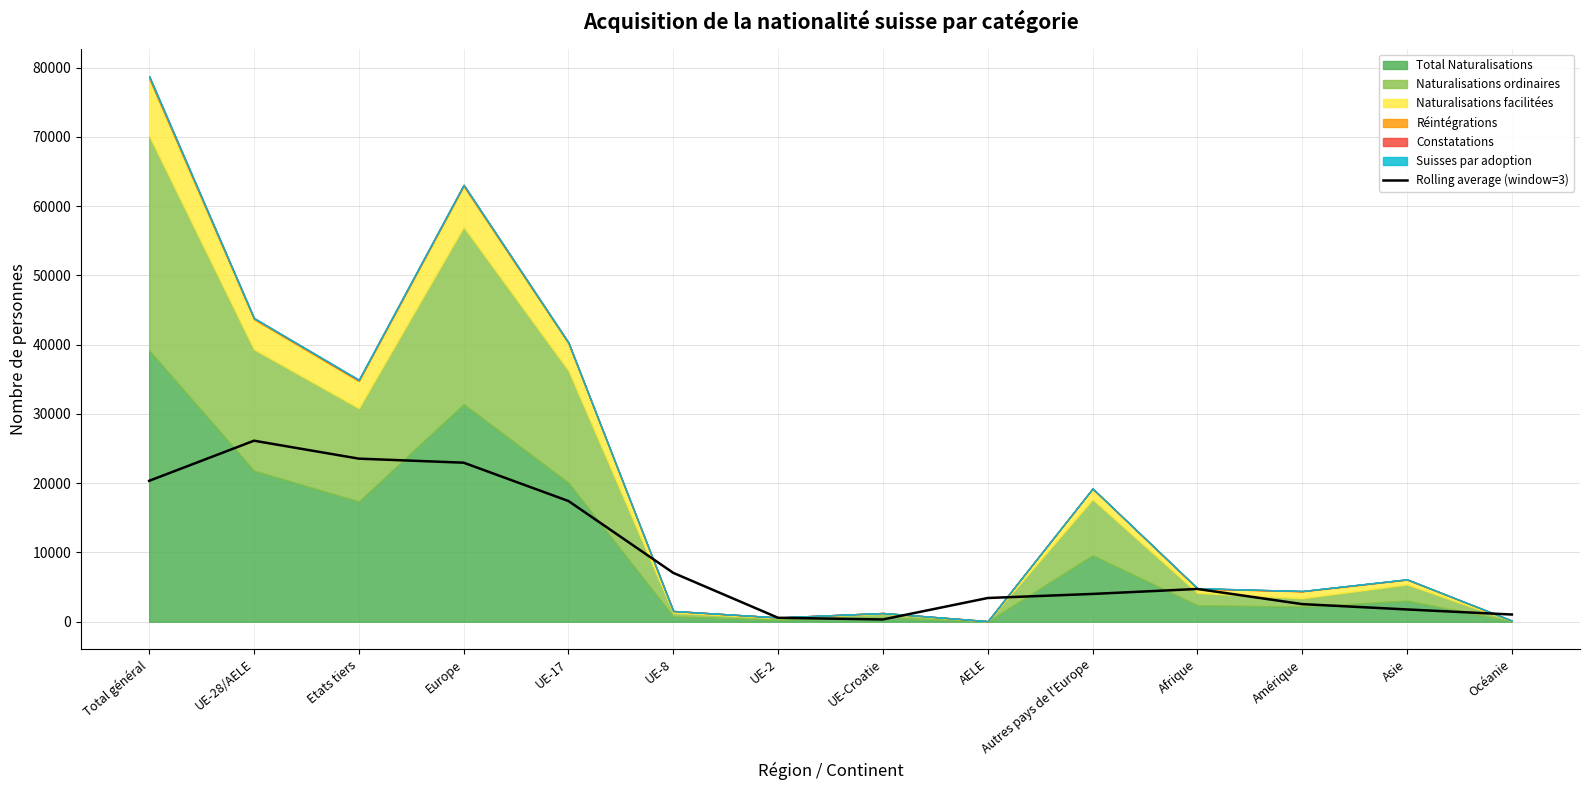

What is the sum of the values at Etats tiers and AELE?

26966.7